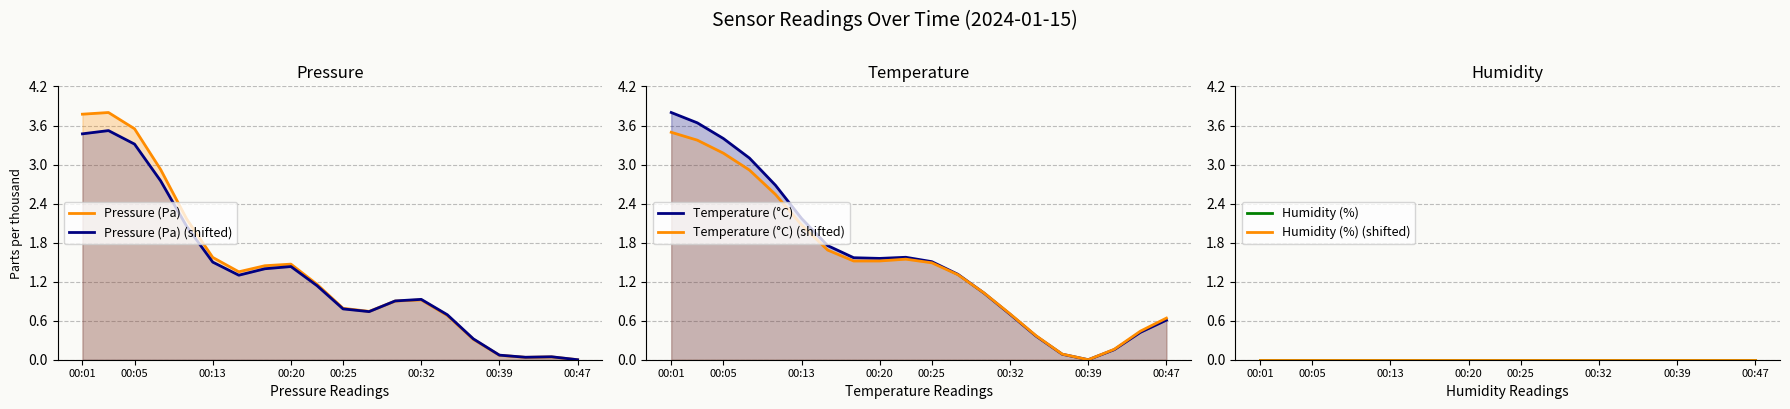

Does the chart have visible grid lines?

Yes